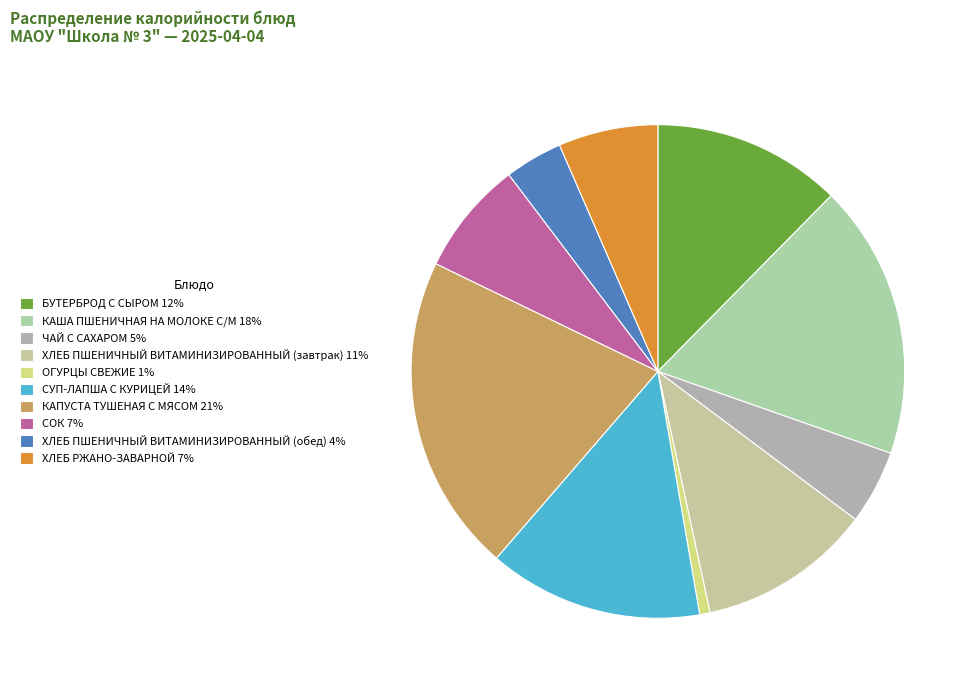

How much of the chart is everything except КАПУСТА ТУШЕНАЯ С МЯСОМ?

79.2%